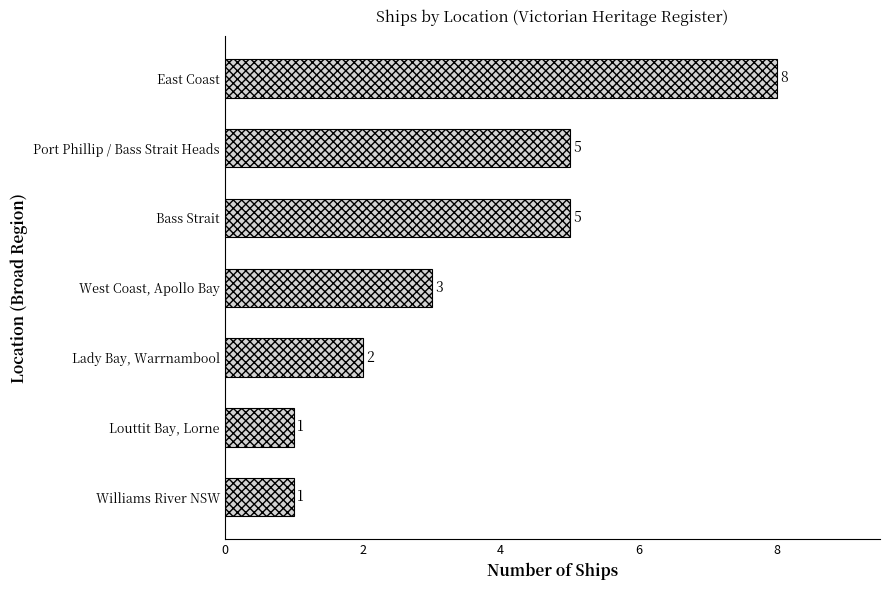

Which label corresponds to the largest value in the chart?

East Coast